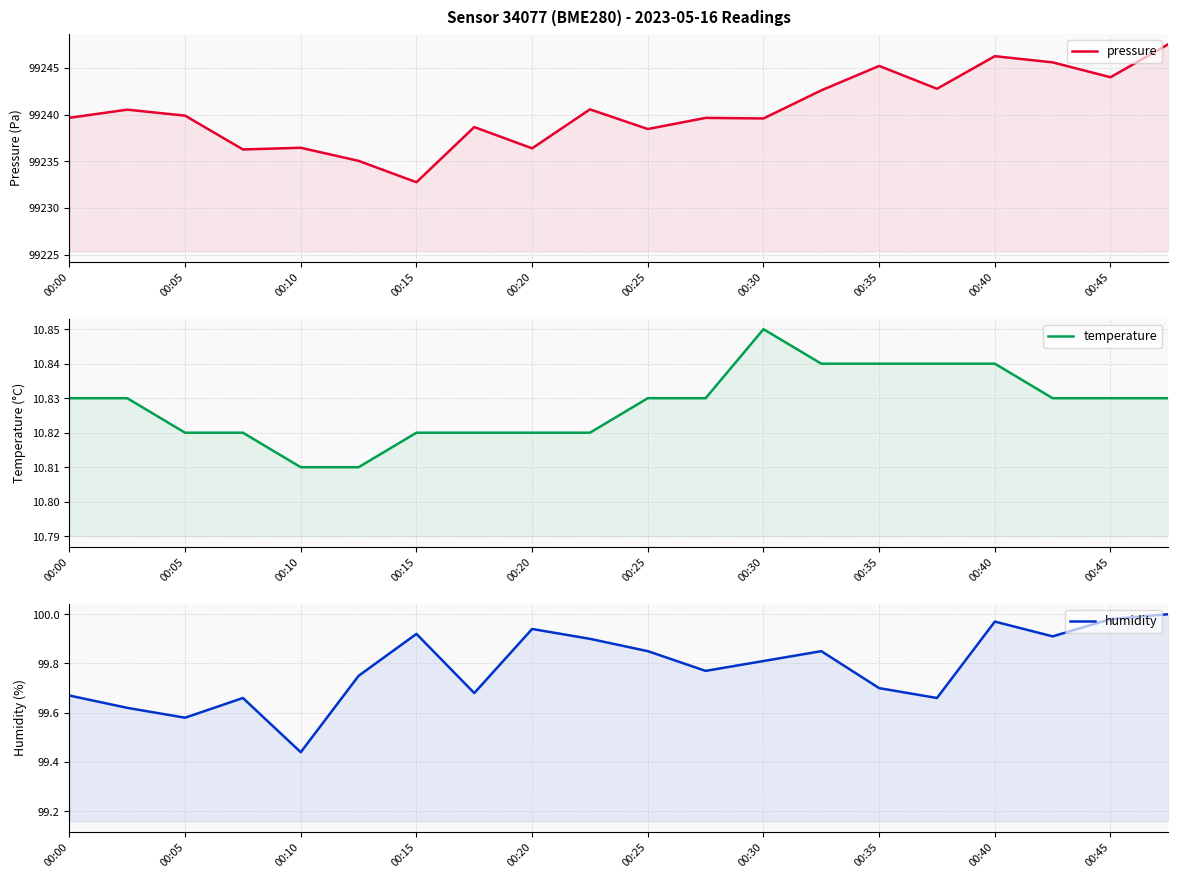

What is the value of the temperature point at the 16th from the left?

10.8